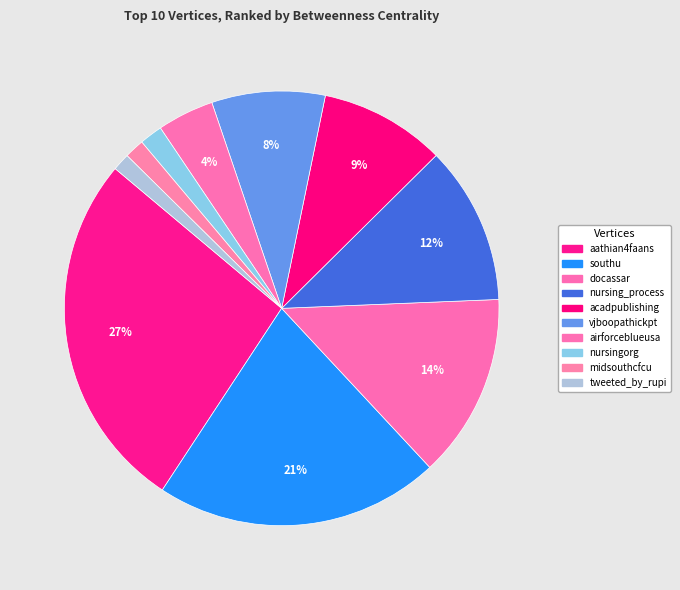

Count the number of slices in the pie.

10